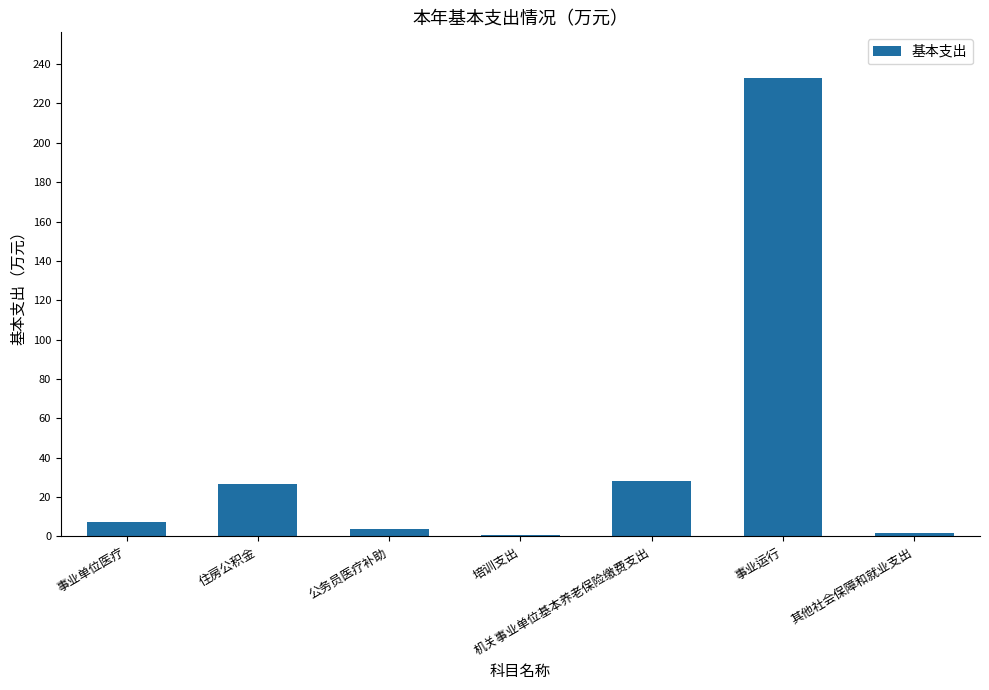

What is the average value?

43.0